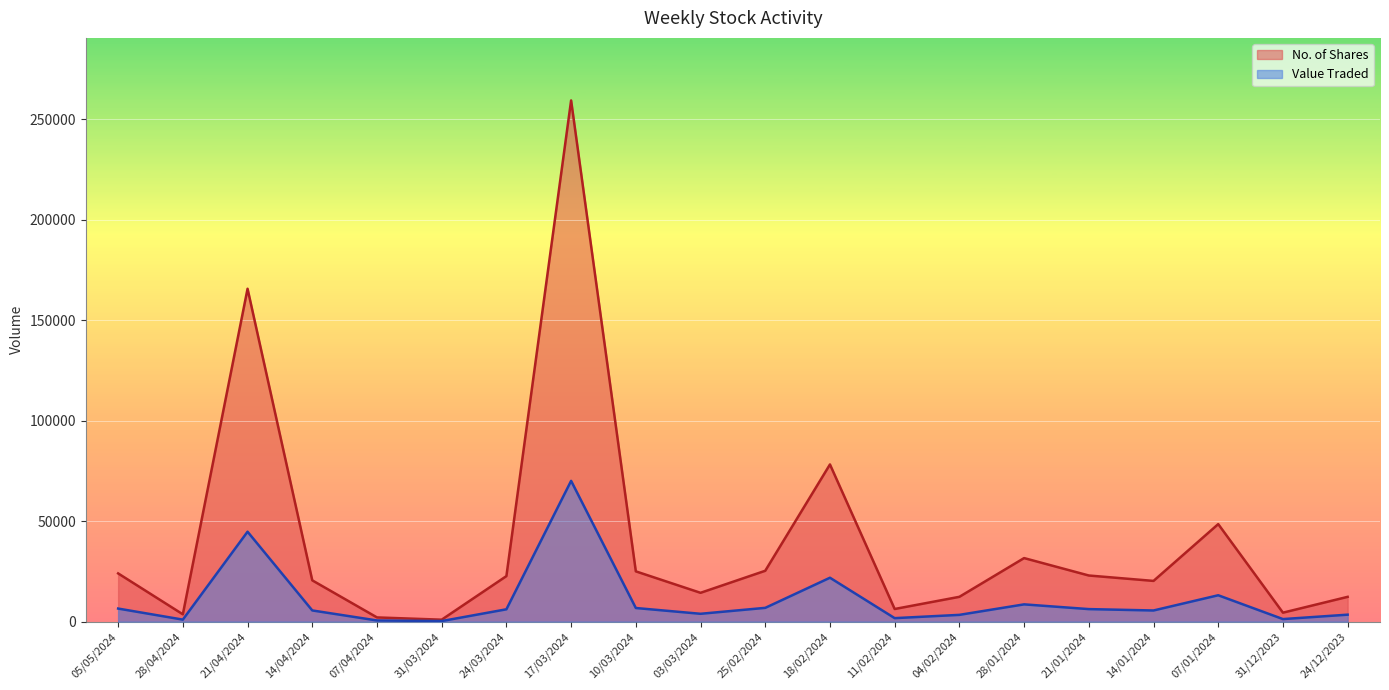

Is the value of Value Traded at 24/03/2024 greater than the value of No. of Shares at 07/01/2024?

No